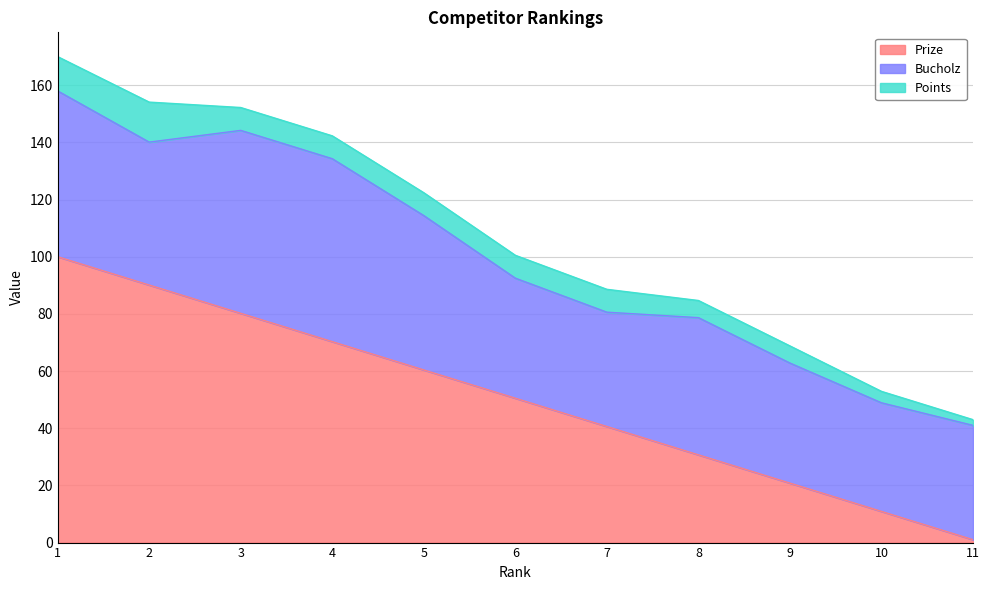

Rank the series at 3 from highest to lowest value.

Prize, Bucholz, Points